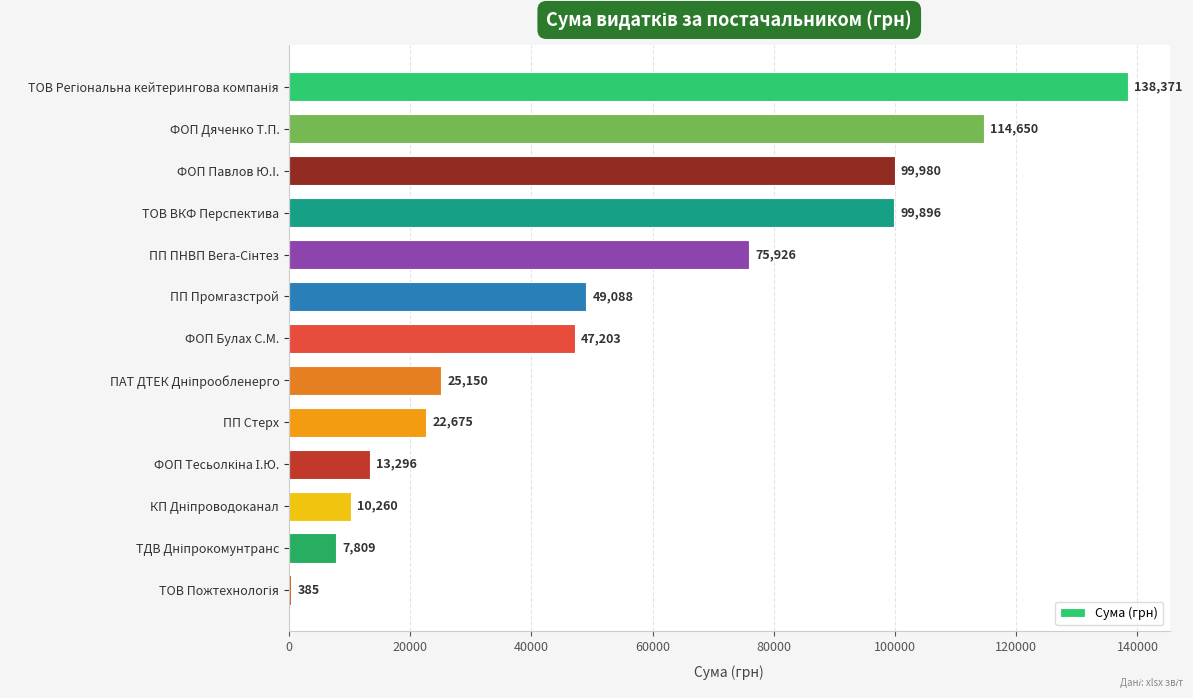

What is the maximum value shown in the chart?

138371.1